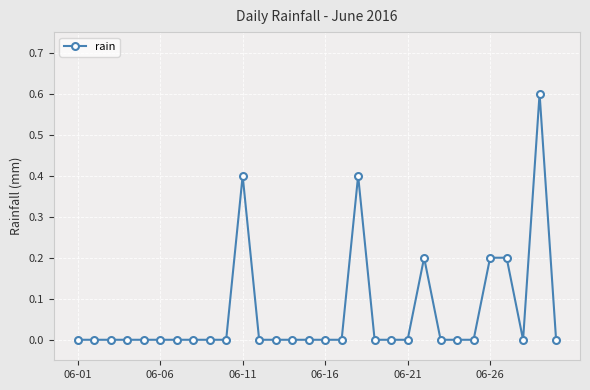

What is the maximum value shown in the chart?

0.6